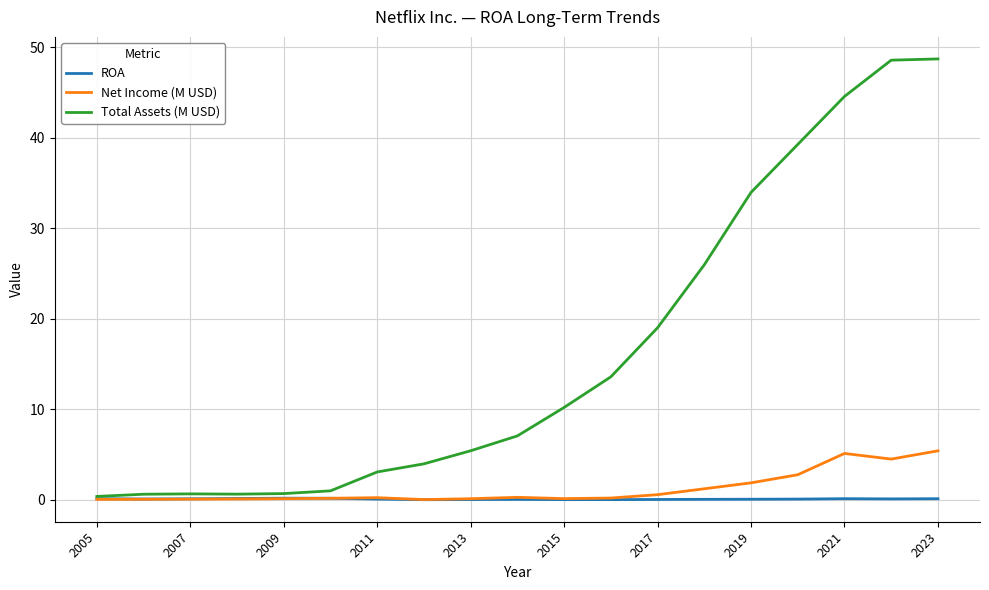

Which series has the largest total across all categories?

Total Assets (M USD)